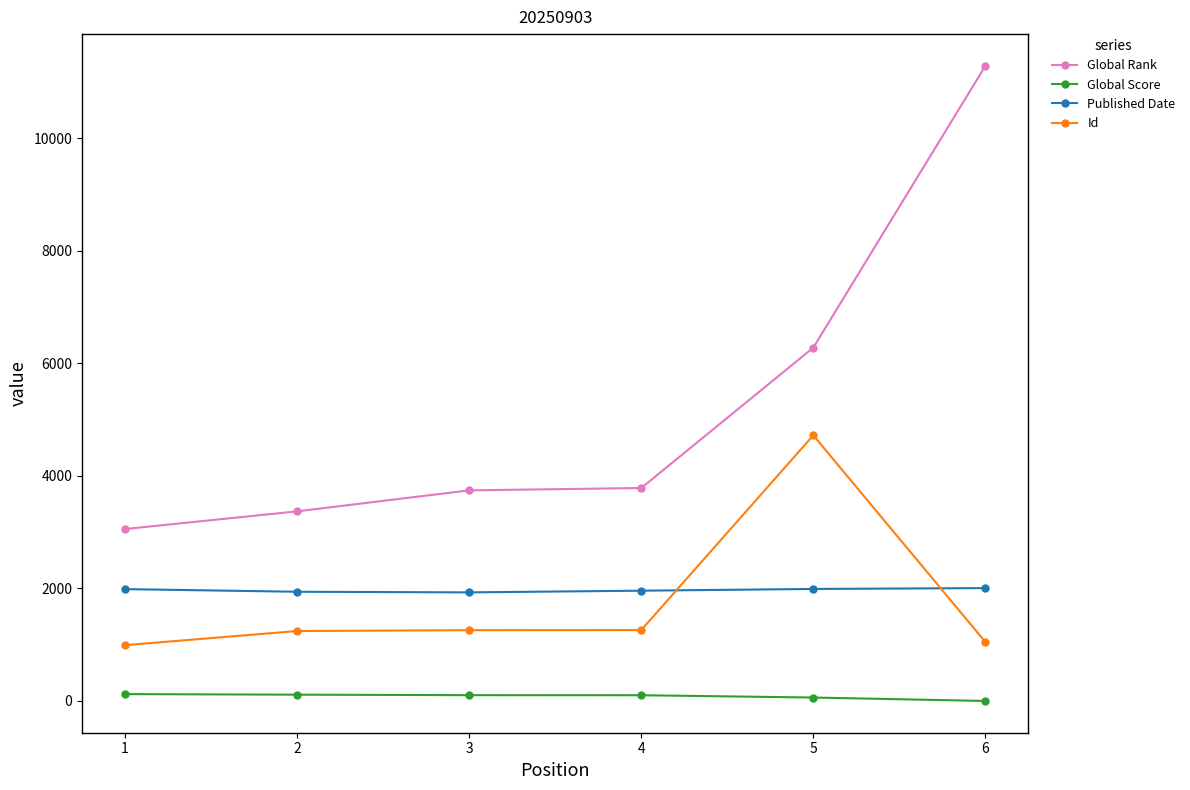

What is the value of the Id point at the 6th from the left?

1048